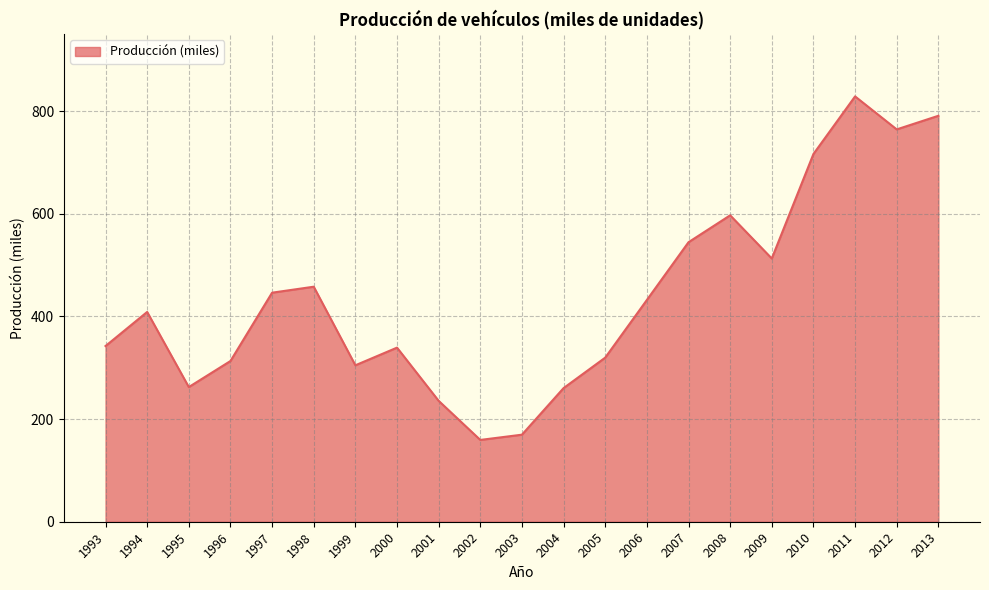

True or false: the data shows 133.1 at 2001.

False